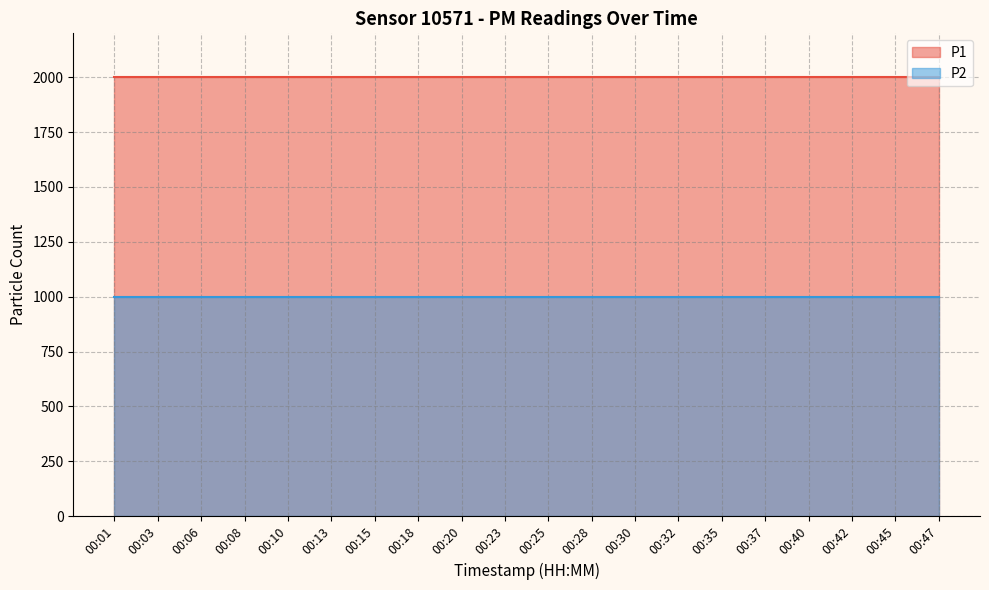

What is the sum of all P2 values?

19998.0